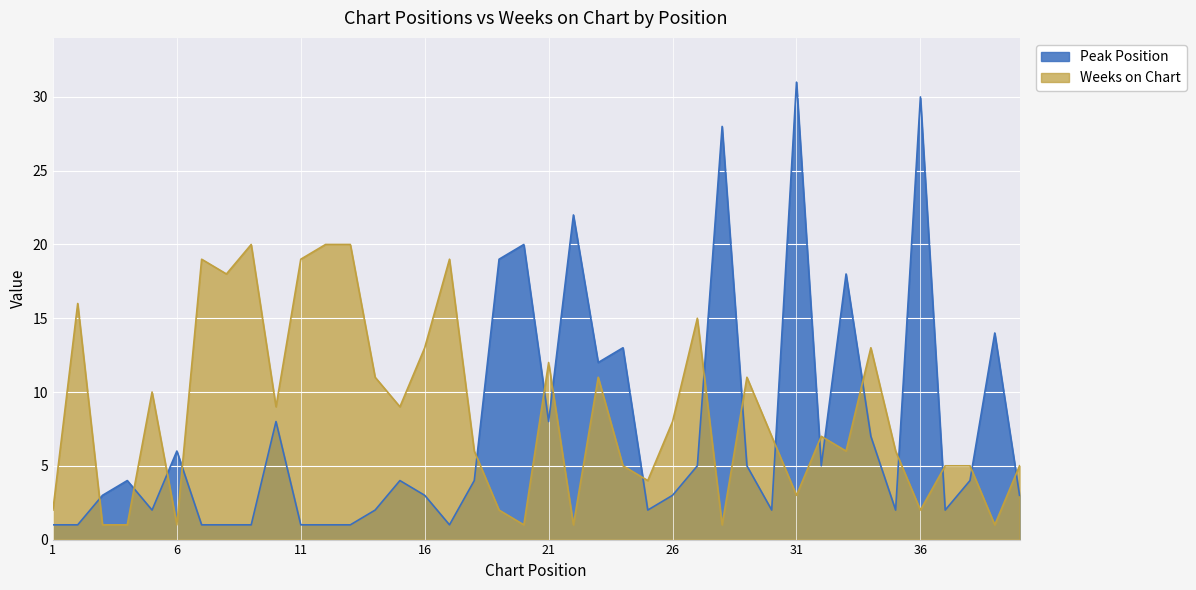

Is it true that Weeks on Chart equals 5 at 40?

True